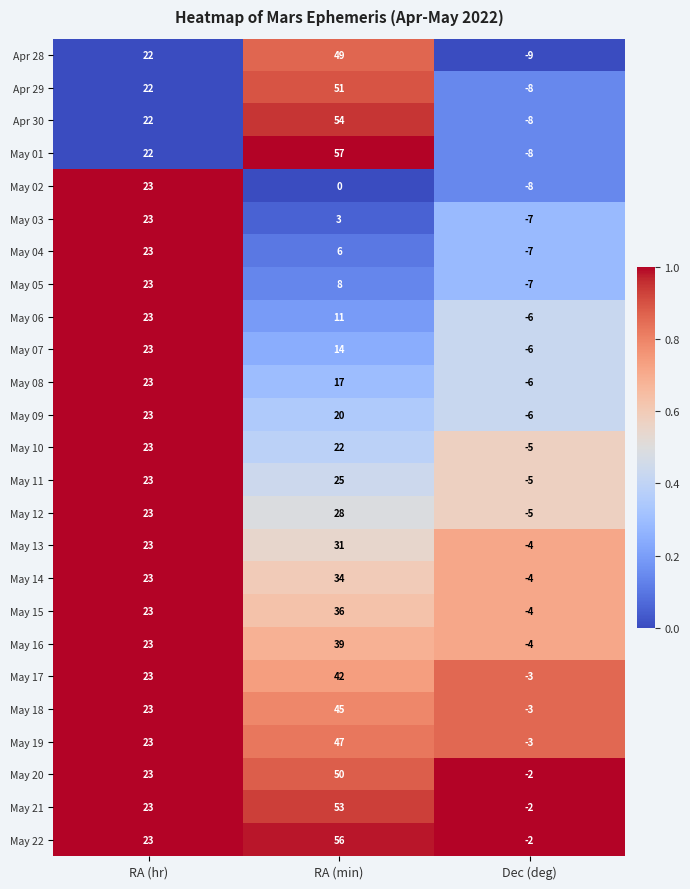

Between RA (hr) and RA (min), which series saw the biggest shift?

May 01